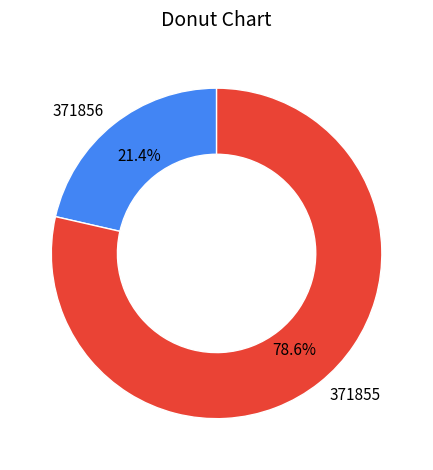

Does 371856 account for over 50% of the chart?

No